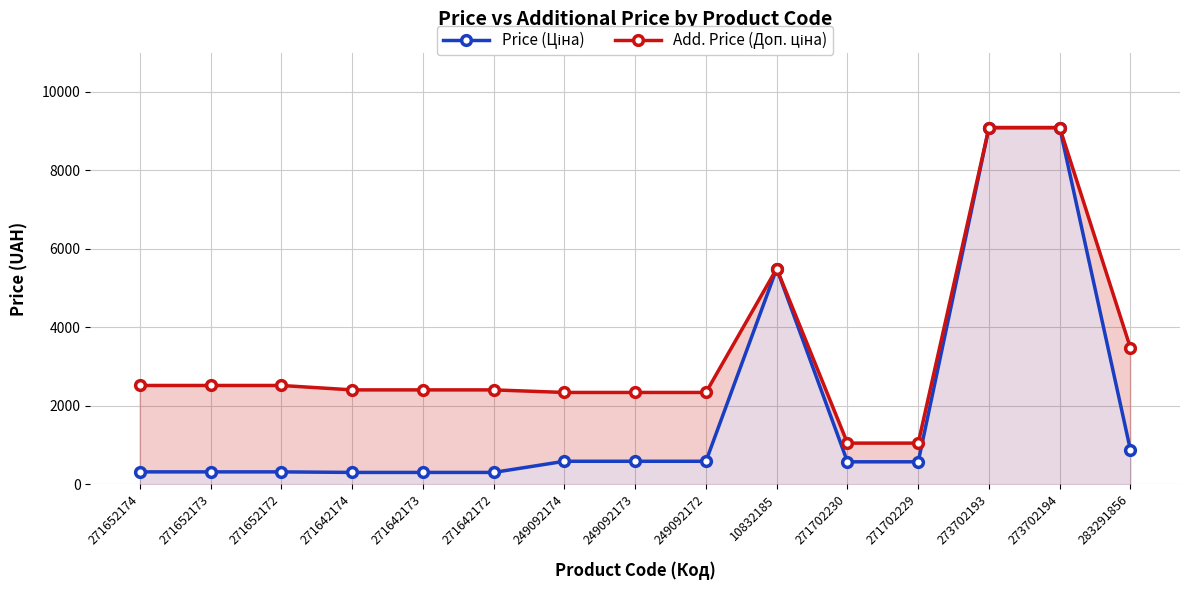

Rank the categories by Add. Price (Доп. ціна) value from lowest to highest.

271702230, 271702229, 249092174, 249092173, 249092172, 271642174, 271642173, 271642172, 271652174, 271652173, 271652172, 283291856, 10832185, 273702193, 273702194